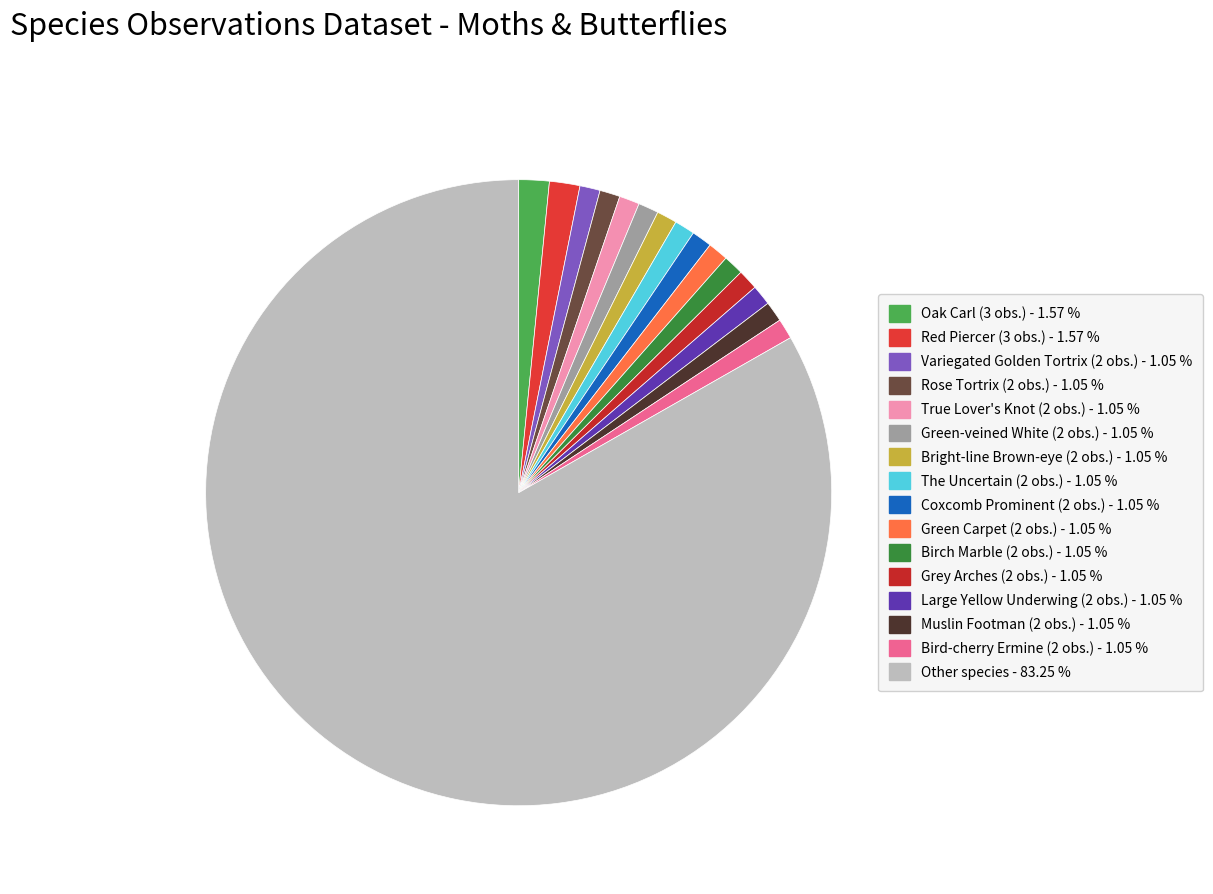

To the nearest percent, what percentage of the pie is True Lover's Knot (2 obs.)?

1%